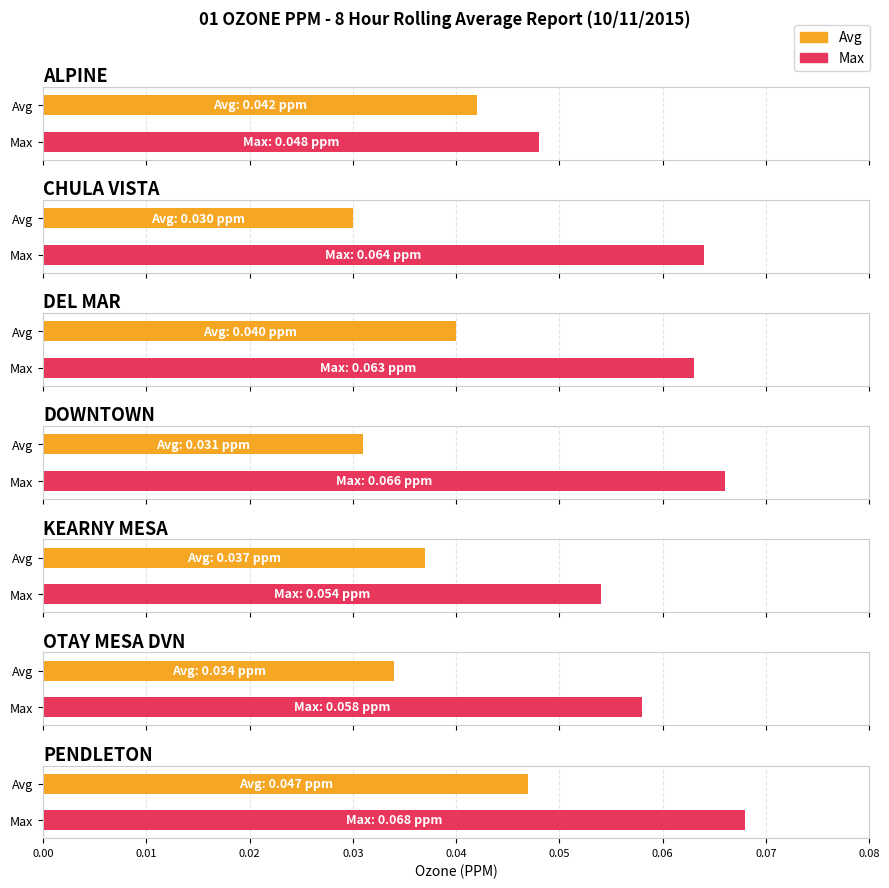

Reading left to right, list all the values displayed in this chart.

Avg: 0.0	0.0	0.0	0.0	0.0	0.0	0.0
Max: 0.0	0.1	0.1	0.1	0.1	0.1	0.1